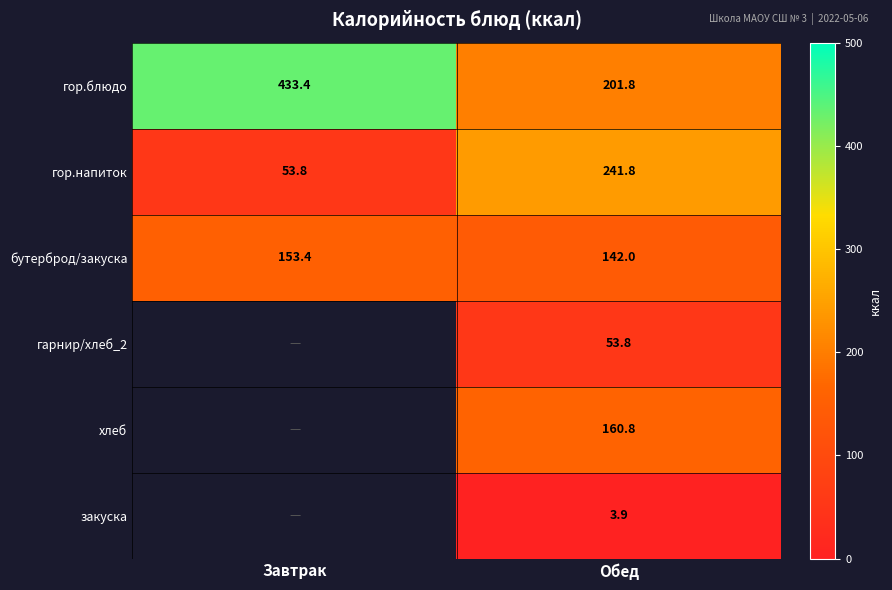

How many data points in бутерброд/закуска are above 153?

1